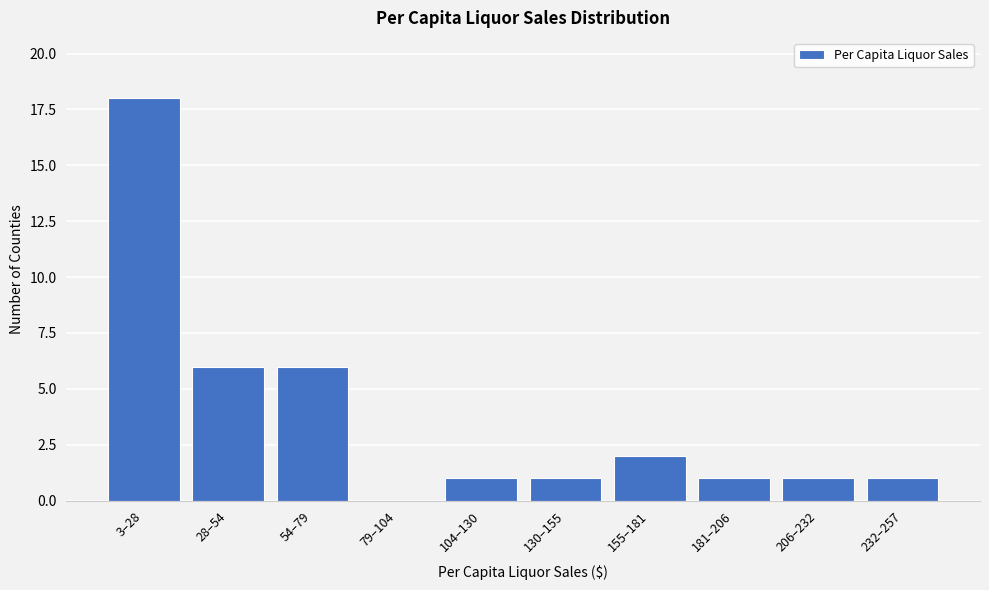

Reading left to right, extract all data points from this chart.

3–28=18	28–54=6	54–79=6	79–104=0	104–130=1	130–155=1	155–181=2	181–206=1	206–232=1	232–257=1